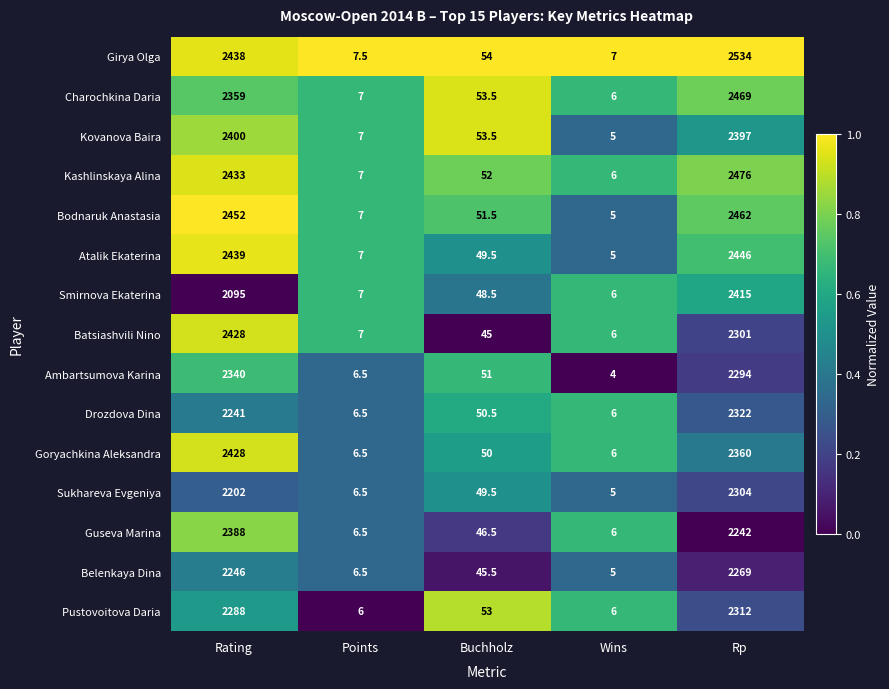

The Charochkina Daria series shows 2359.0 at Rating. True or false?

True